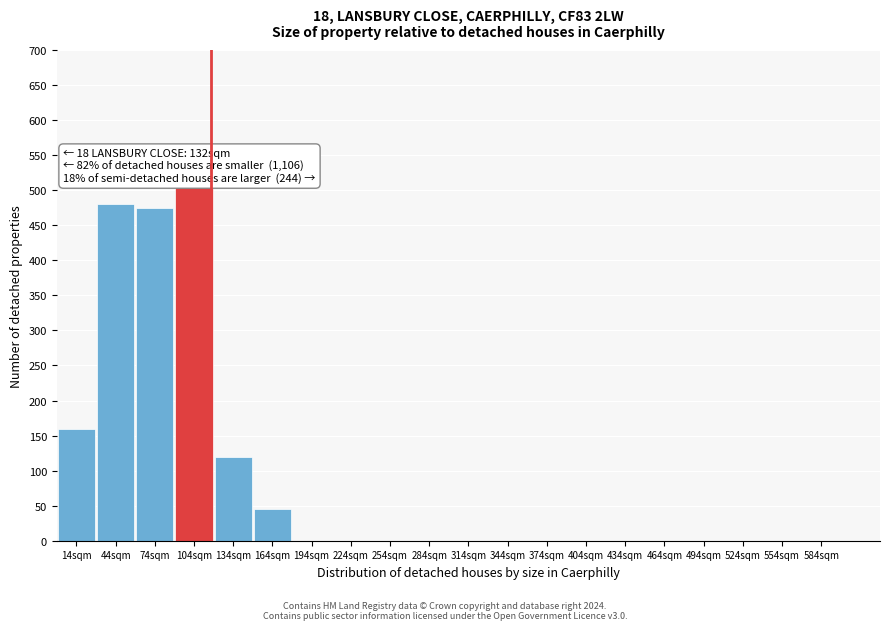

Reading right to left, transcribe all the data shown in this chart.

584sqm=0	554sqm=0	524sqm=0	494sqm=0	464sqm=0	434sqm=0	404sqm=0	374sqm=0	344sqm=0	314sqm=0	284sqm=0	254sqm=0	224sqm=0	194sqm=0	164sqm=45	134sqm=120	104sqm=505	74sqm=475	44sqm=480	14sqm=160